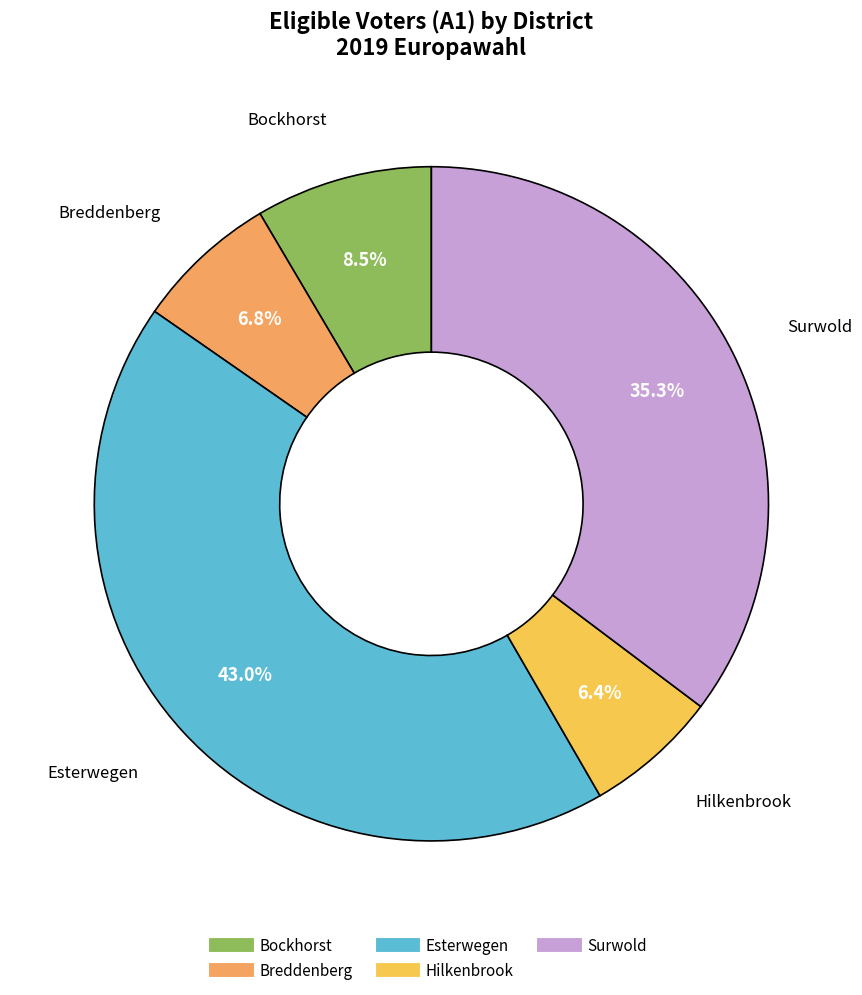

Which category has the biggest portion of the pie?

Esterwegen